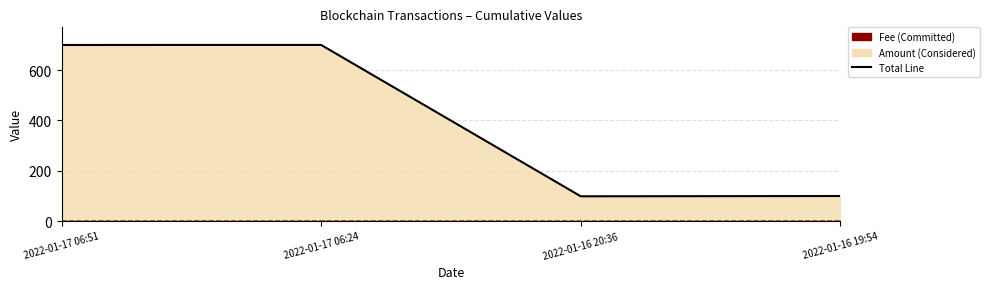

Which has a higher value, 2022-01-17 06:24 or 2022-01-17 06:51?

2022-01-17 06:24